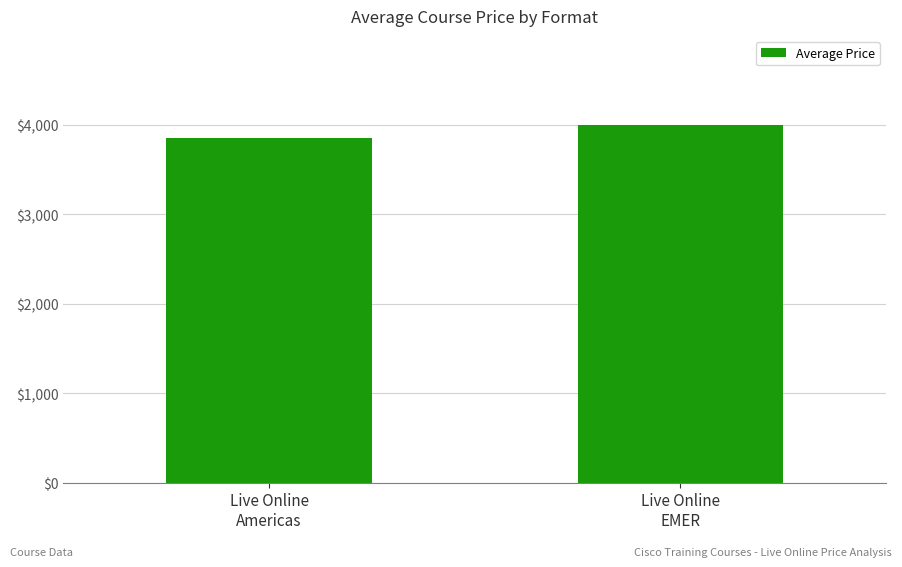

What is the difference between the values at Live Online
EMER and Live Online
Americas?

144.6